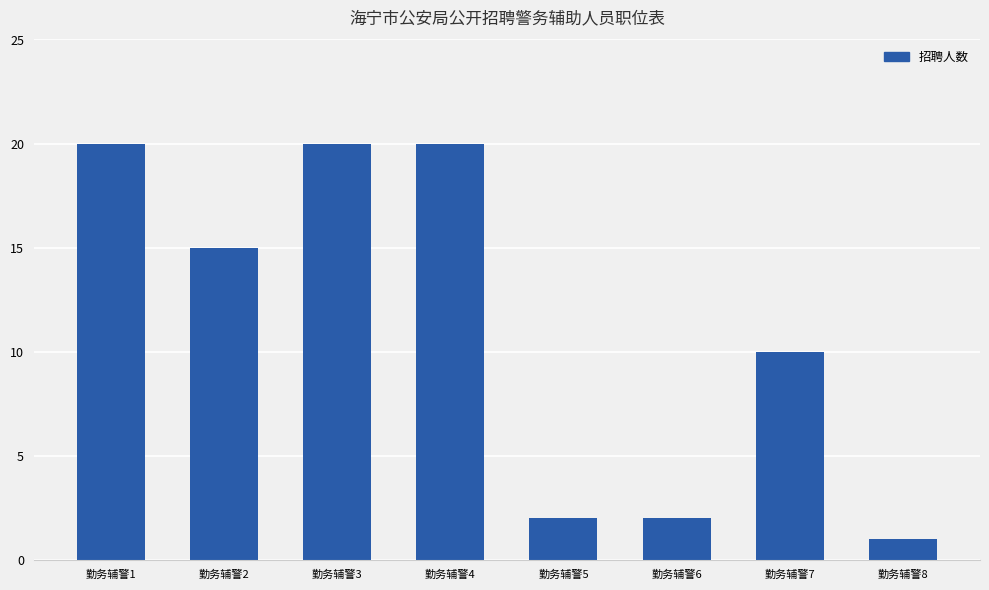

Where is the data nearest to the value 10?

勤务辅警7